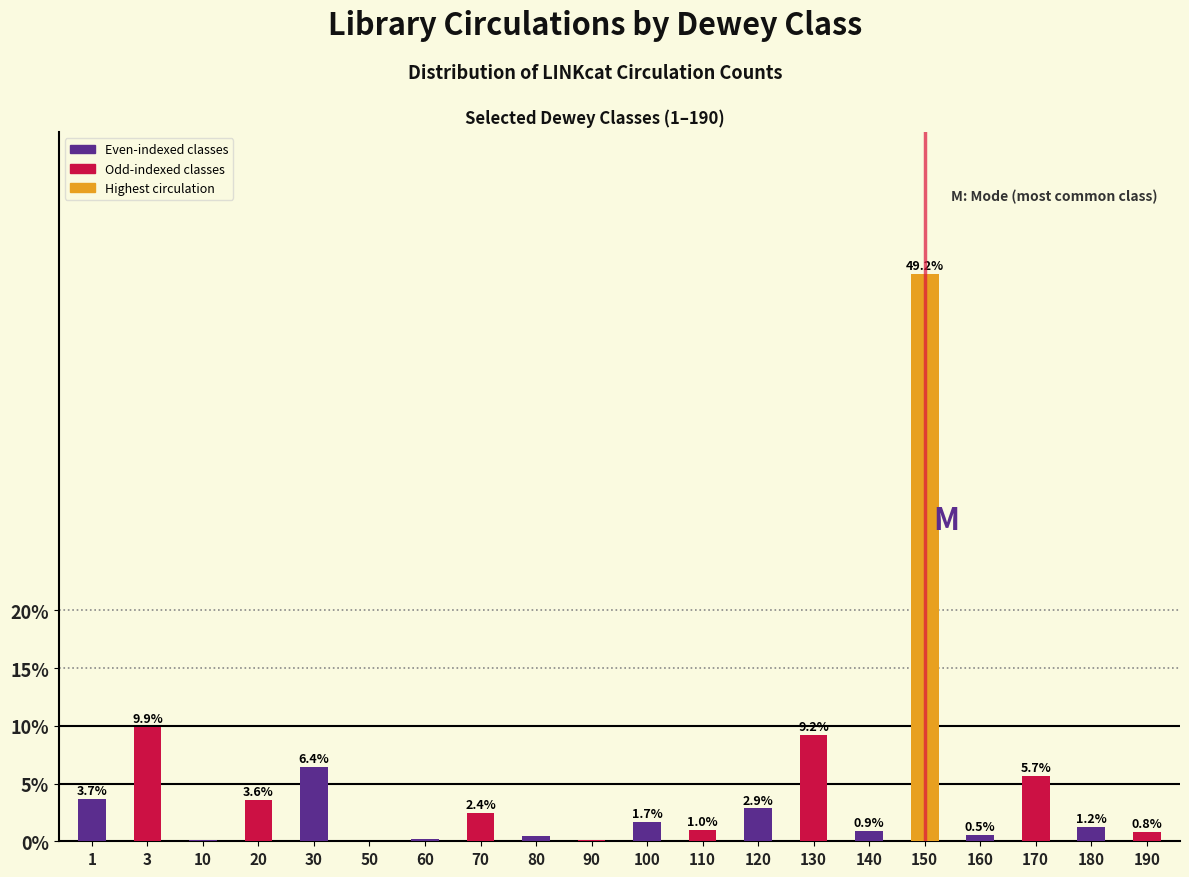

True or false: the data shows 0.5 at 160.

True